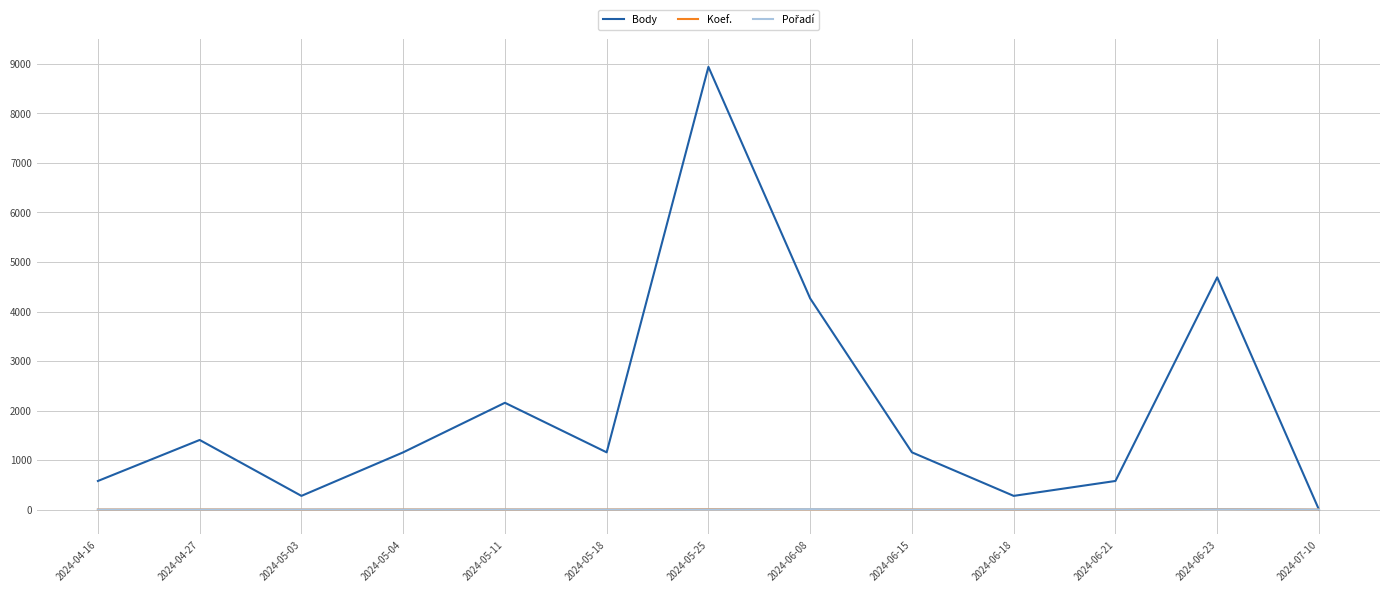

True or false: Body has more than 1 points higher than both neighbors.

True